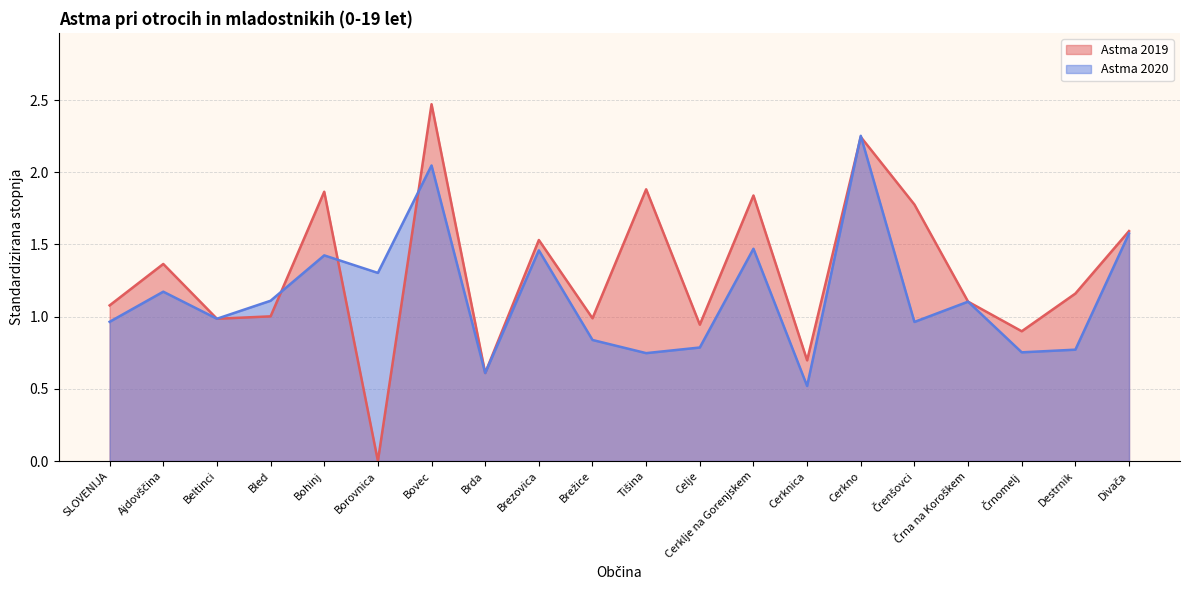

The value of Astma 2019 at Tišina is 1.1. True or false?

False